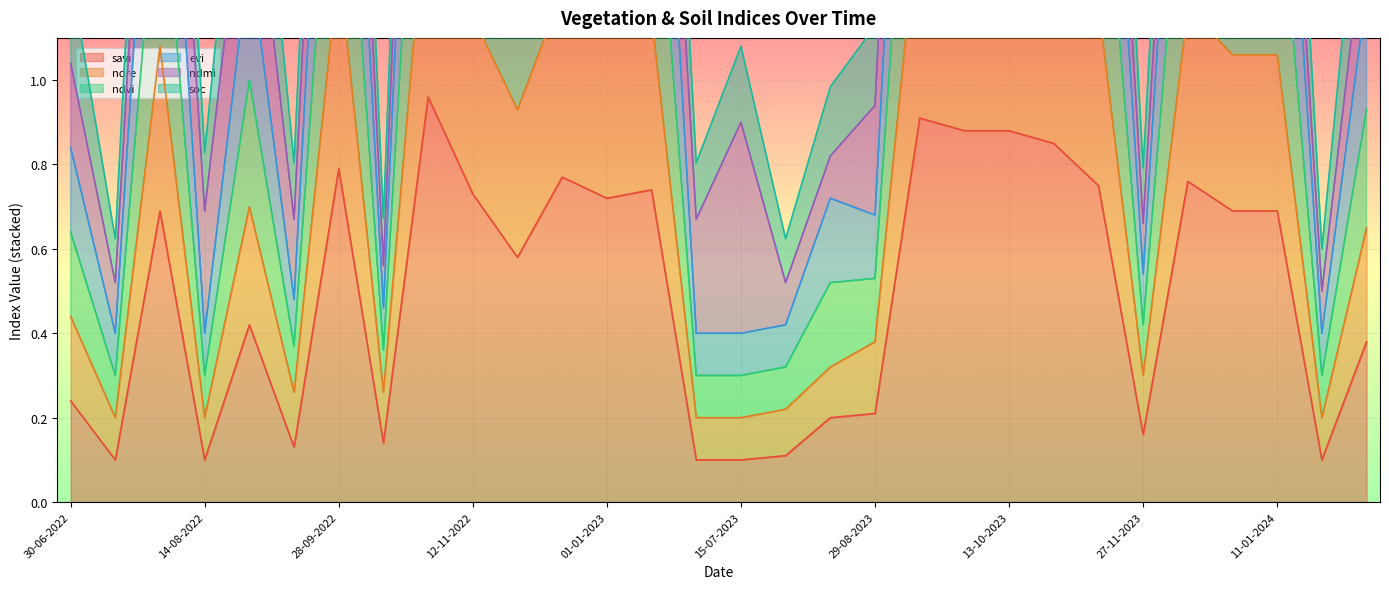

True or false: savi and evi intersect in this chart.

False